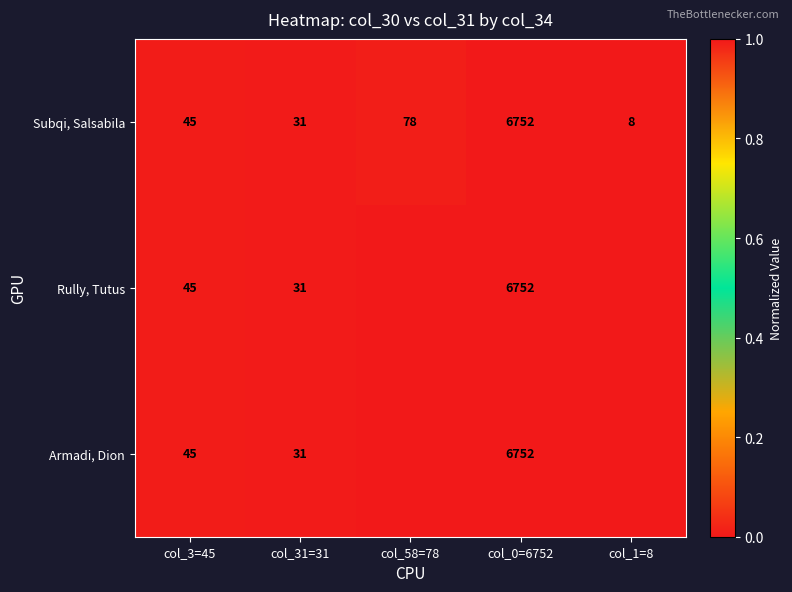

Rank the categories by Subqi, Salsabila value from highest to lowest.

col_0=6752, col_58=78, col_3=45, col_31=31, col_1=8